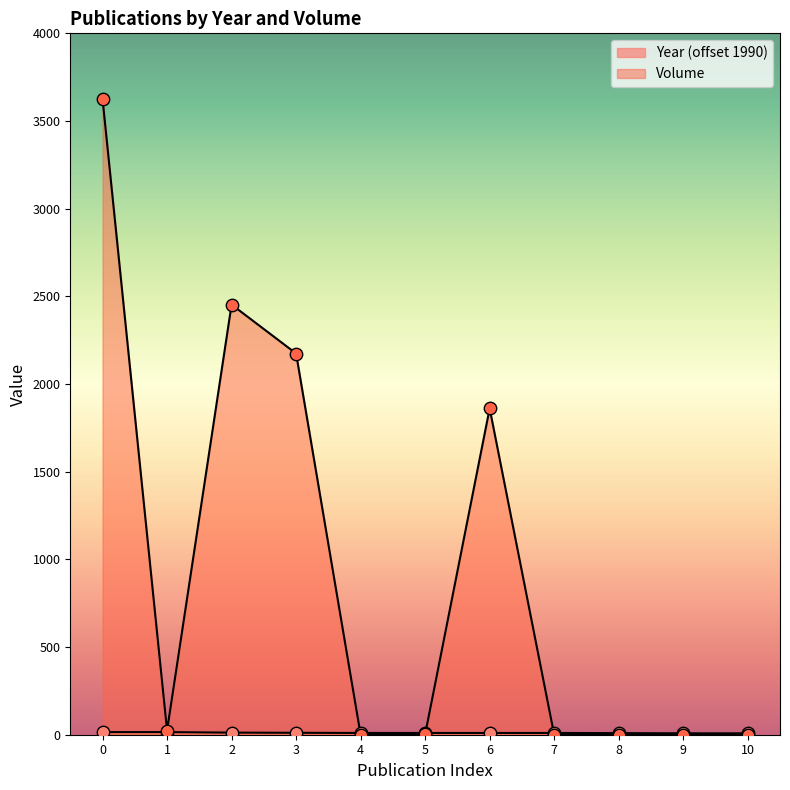

At how many categories does at least one series exceed 613?

4